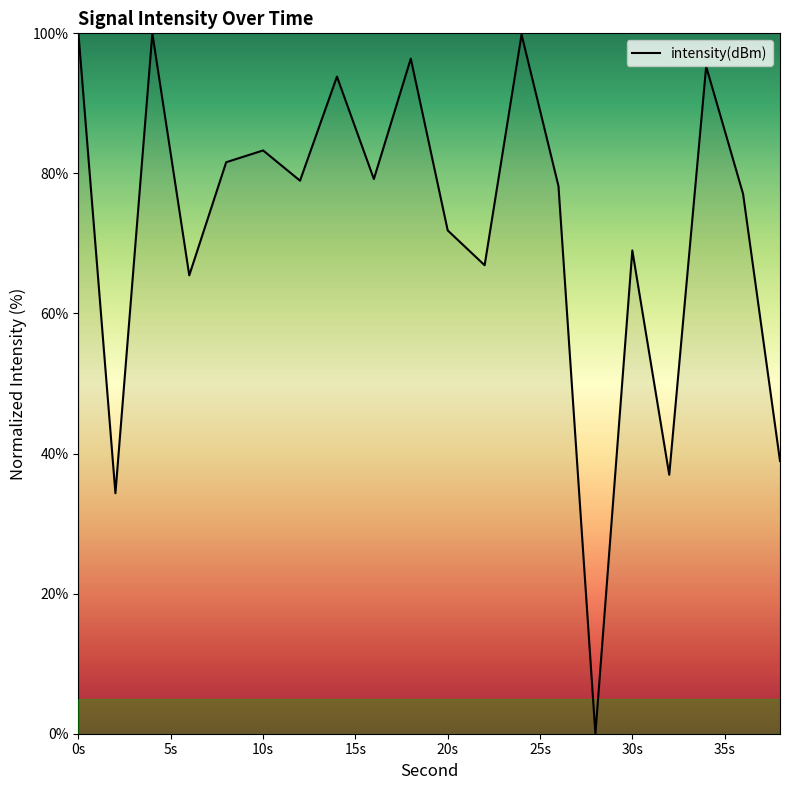

What is the difference between the maximum and minimum values?

100.0